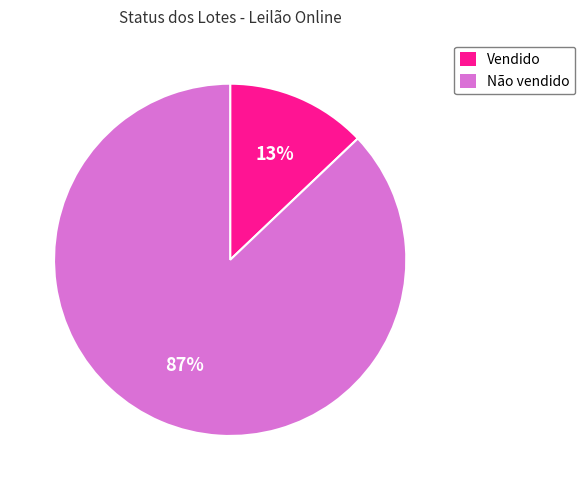

What is the smallest slice in the pie chart?

Vendido